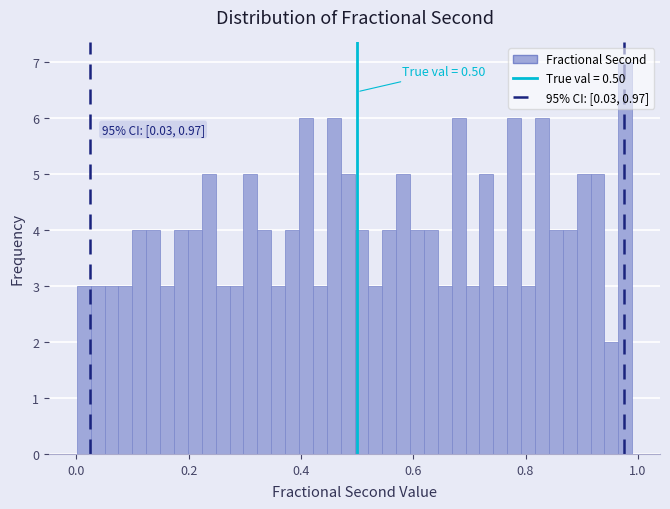

Read against the x-axis, roughly where is the centre of the tallest bar?

0.98